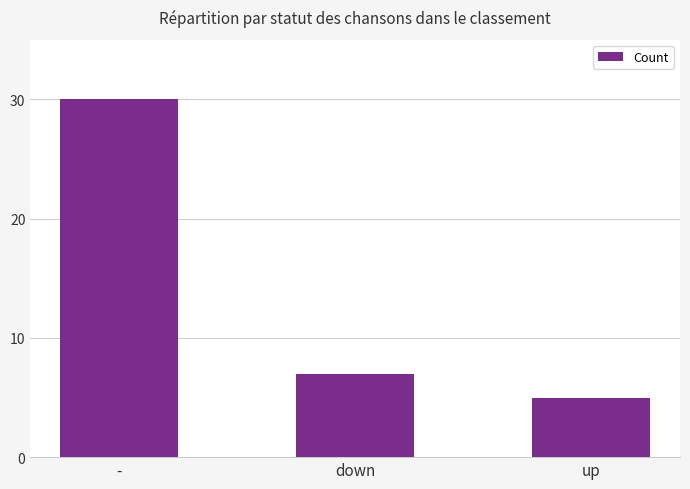

What is the label of the 2nd bar from the right?

down